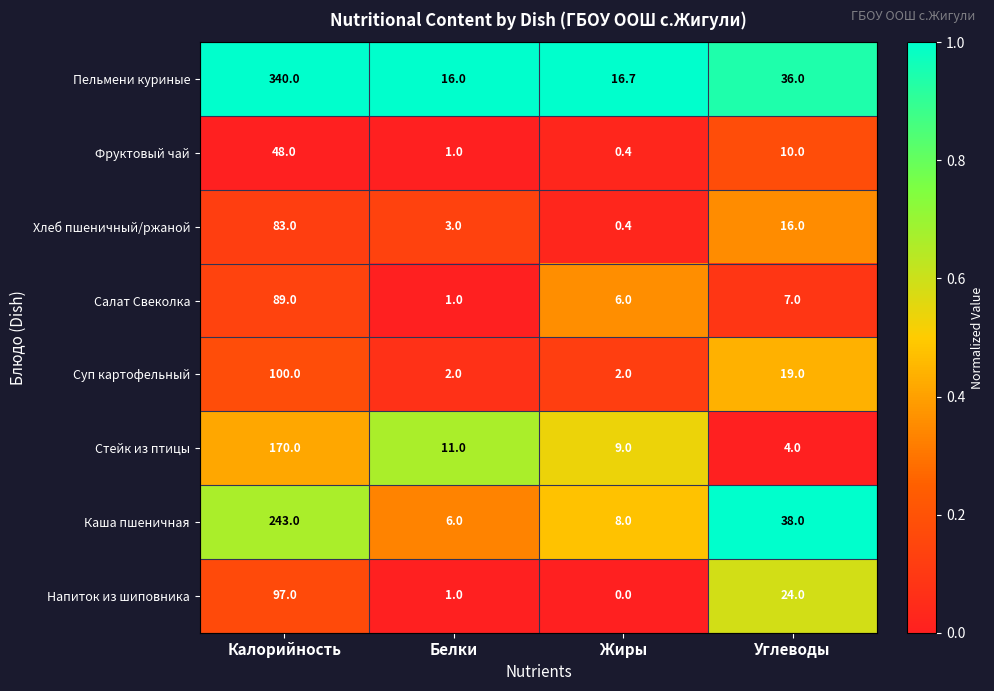

At which category does the chart reach its minimum across all series?

Жиры